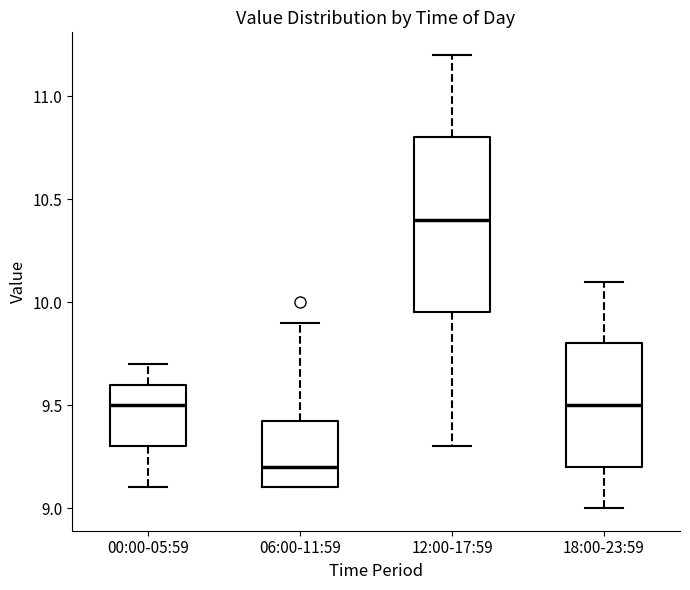

Reading left to right, read every box against the y-axis: the position of its median line, the range the box covers, and the ends of its whiskers. The values are not printed on the chart, so give them approximately, as read against the axis.

00:00-05:59: median 9.50, box 9.30 to 9.60, whiskers 9.10 to 9.70
06:00-11:59: median 9.20, box 9.10 to 9.45, whiskers 9.10 to 9.90
12:00-17:59: median 10.40, box 9.95 to 10.80, whiskers 9.30 to 11.20
18:00-23:59: median 9.50, box 9.20 to 9.80, whiskers 9.00 to 10.10